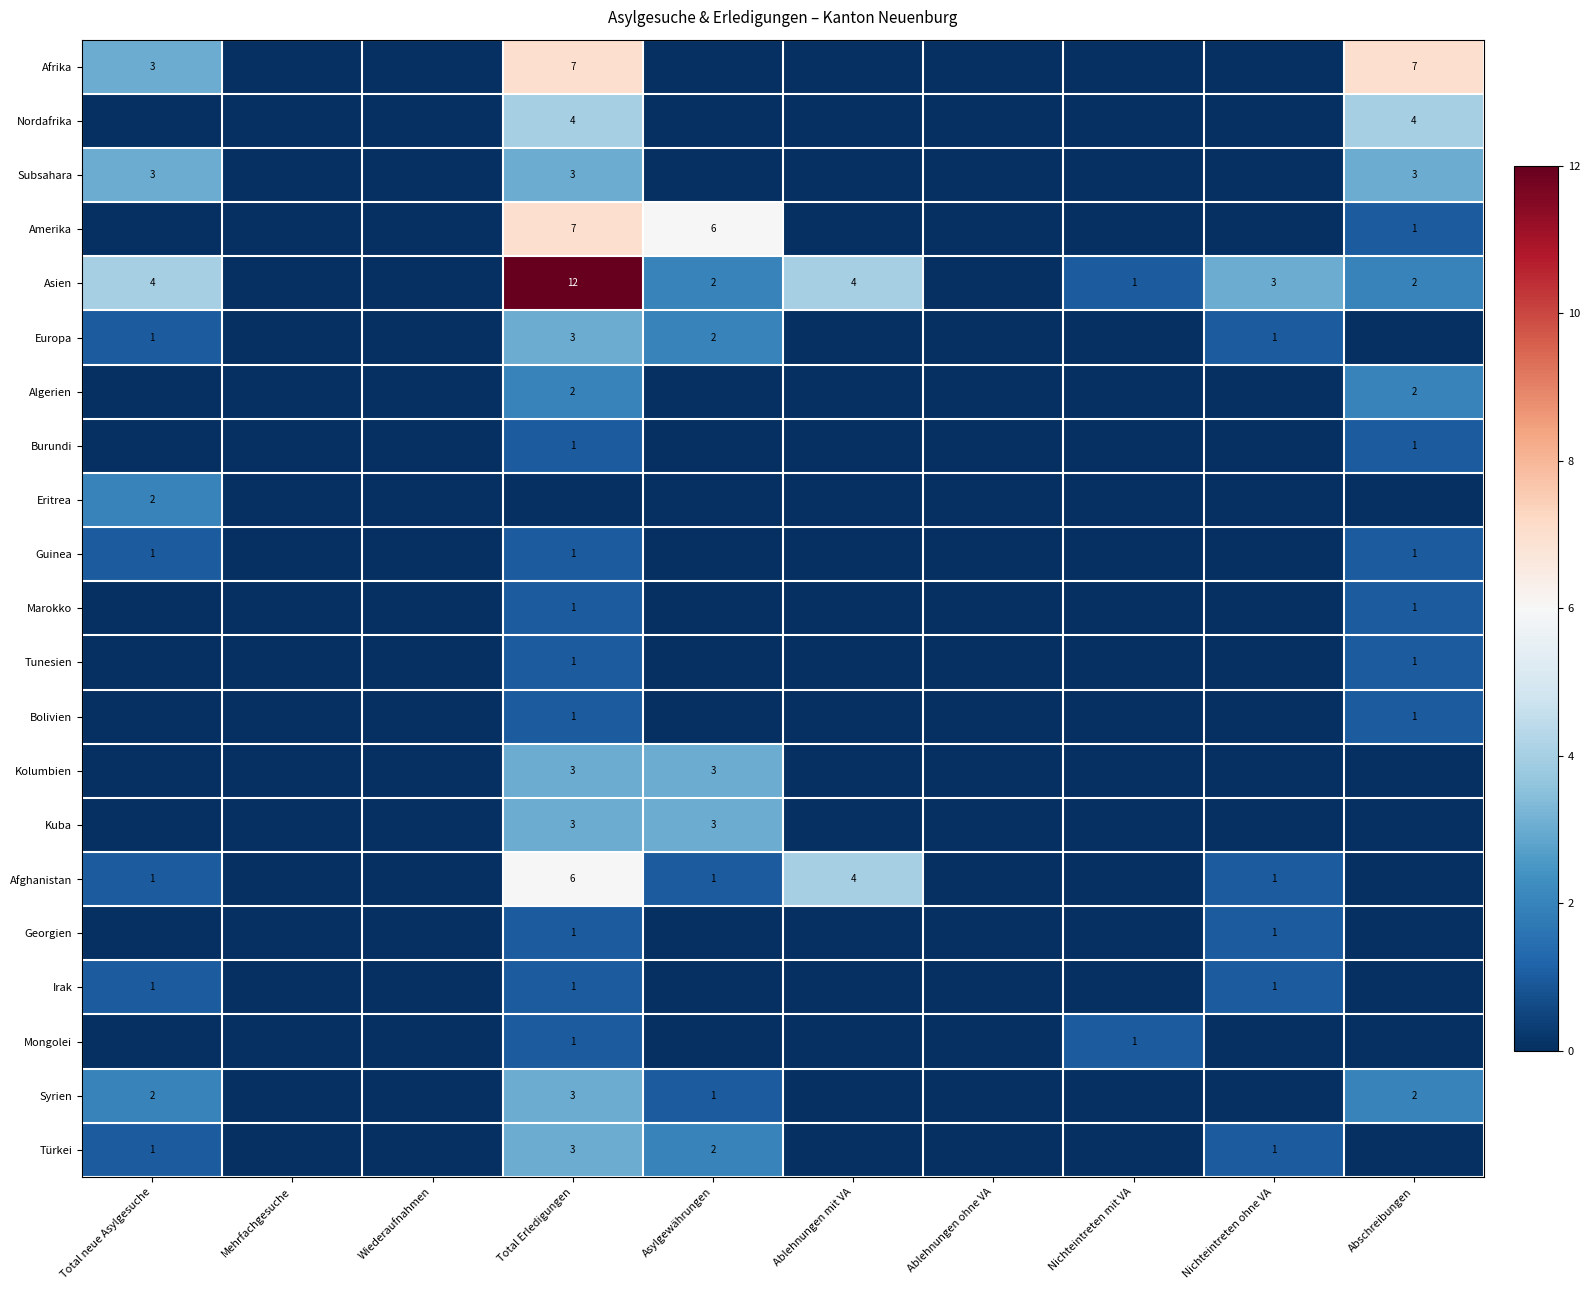

Count the number of data series in this chart.

21